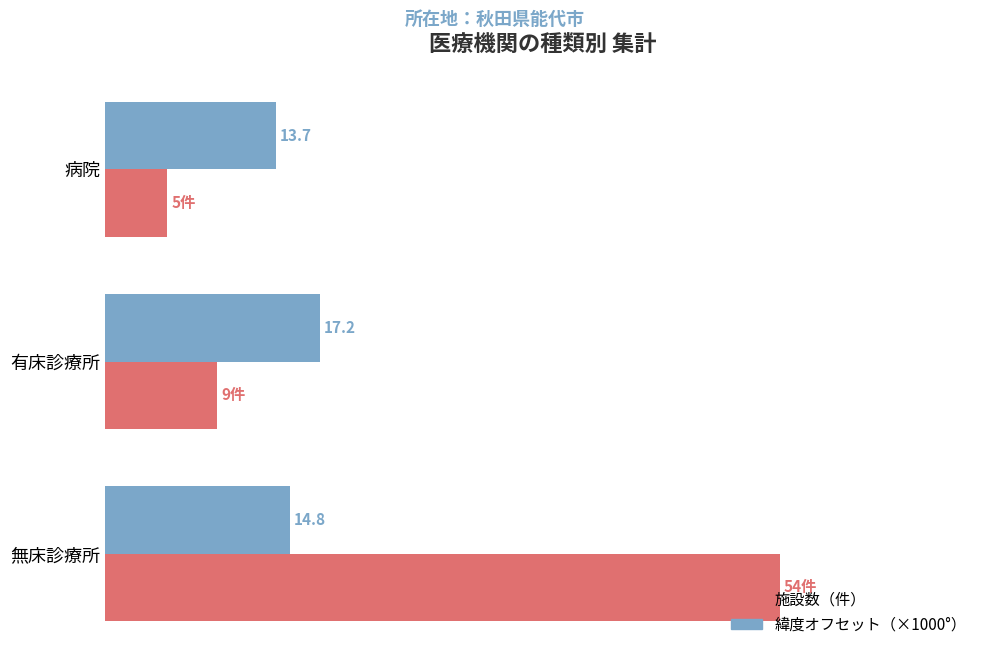

List the labels in order of 施設数（件） value, smallest first.

病院, 有床診療所, 無床診療所